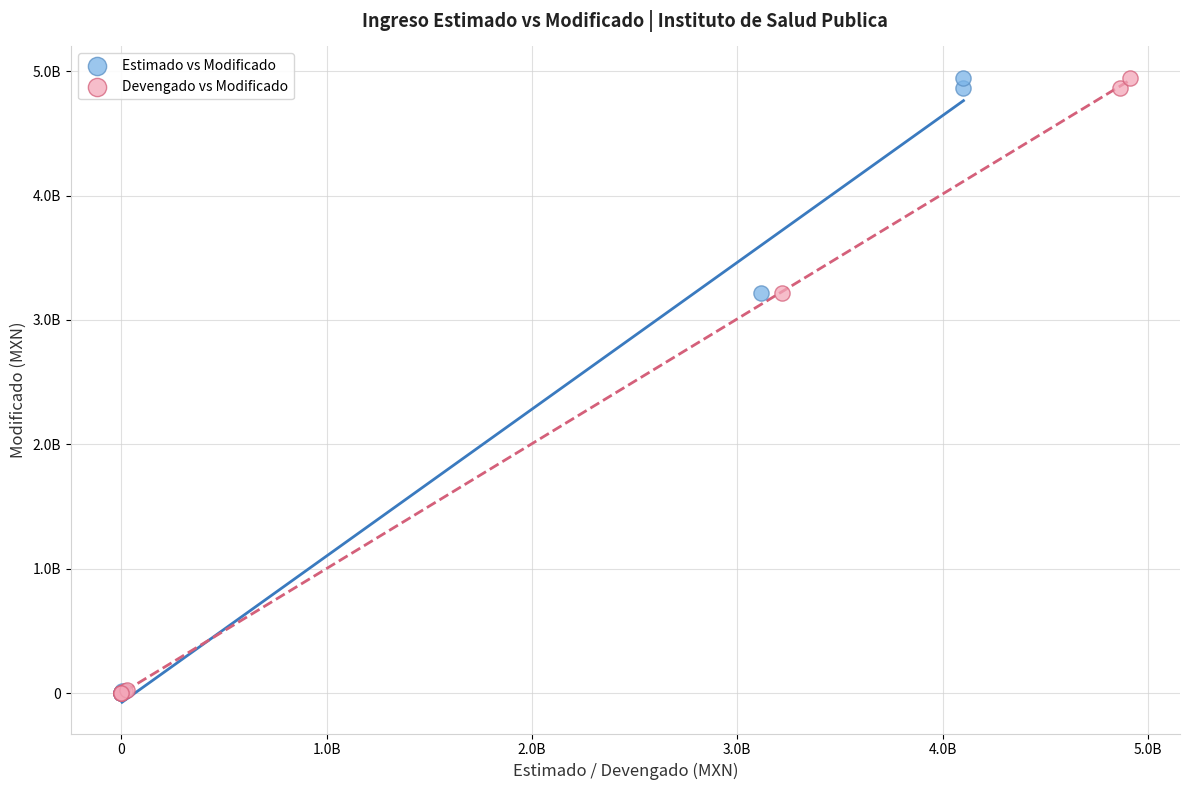

What are all the series names shown in the legend?

Estimado vs Modificado, Devengado vs Modificado